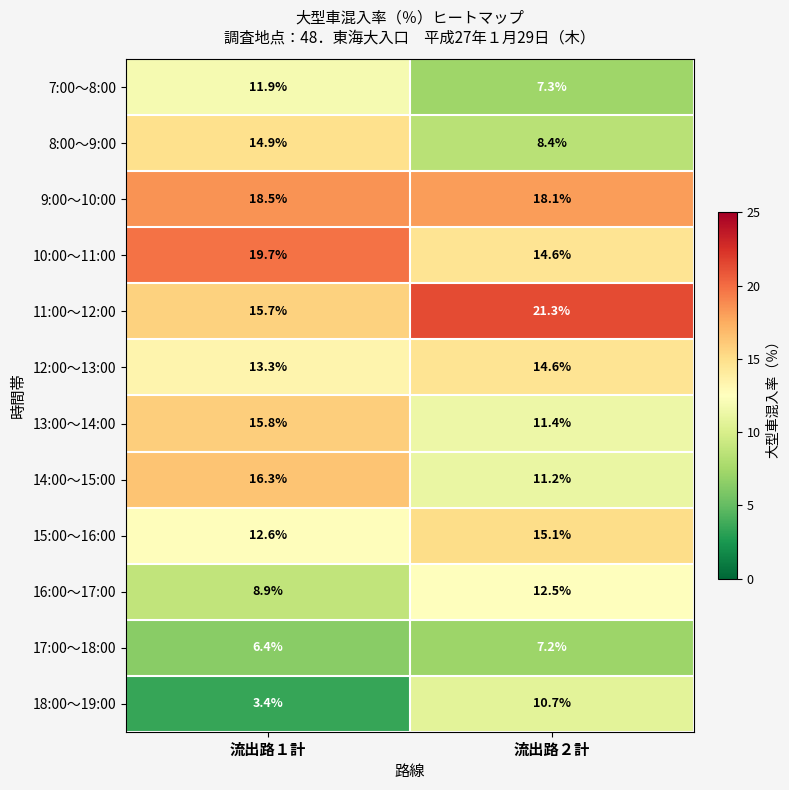

What is the spread (max minus min) of values at 流出路１計?

16.3